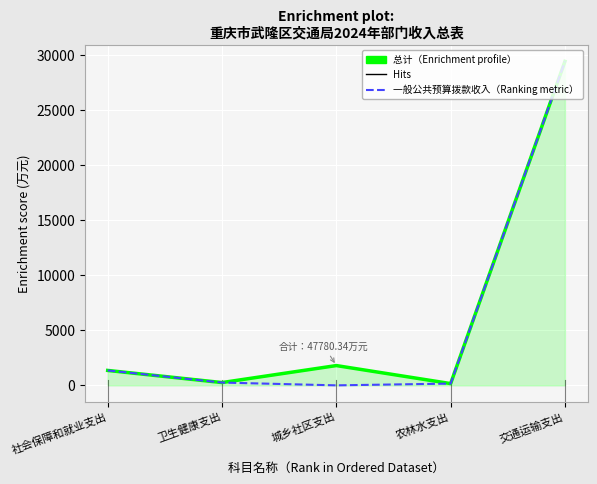

What is the label of the 5th point from the right?

社会保障和就业支出